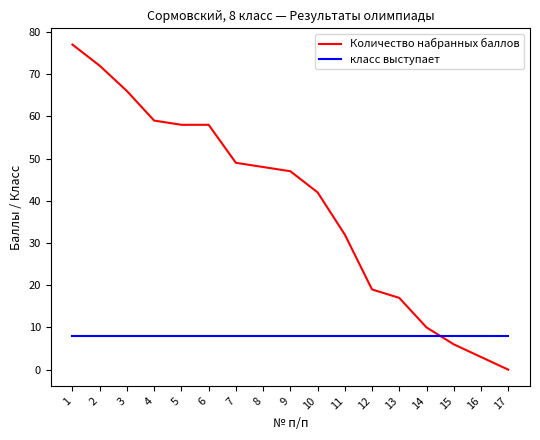

Is it true that Количество набранных баллов equals 37 at 6?

False